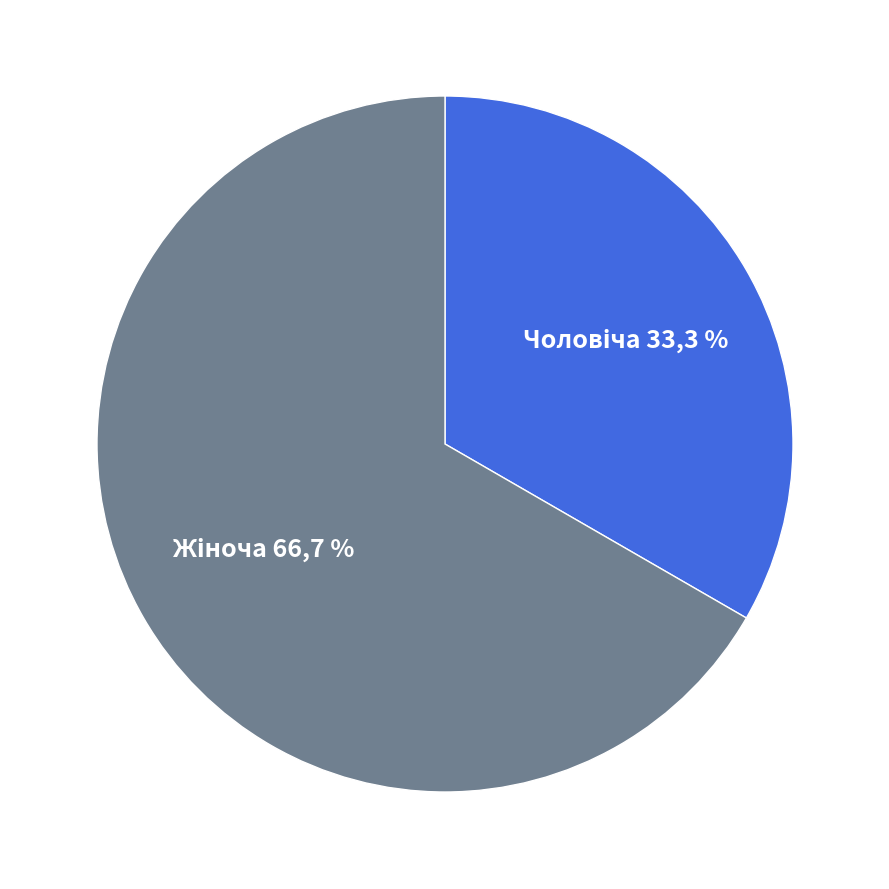

To the nearest percent, what is the difference between the Чоловіча and Жіноча slice percentages?

33%